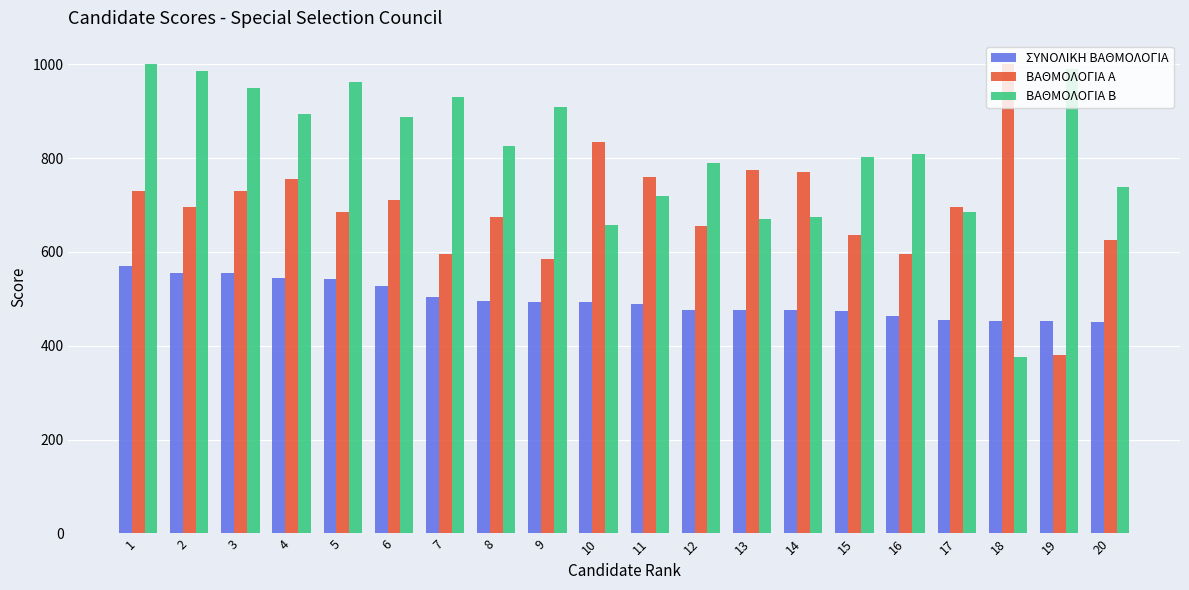

What is the lowest value of the ΒΑΘΜΟΛΟΓΙΑ Β series?

375.0